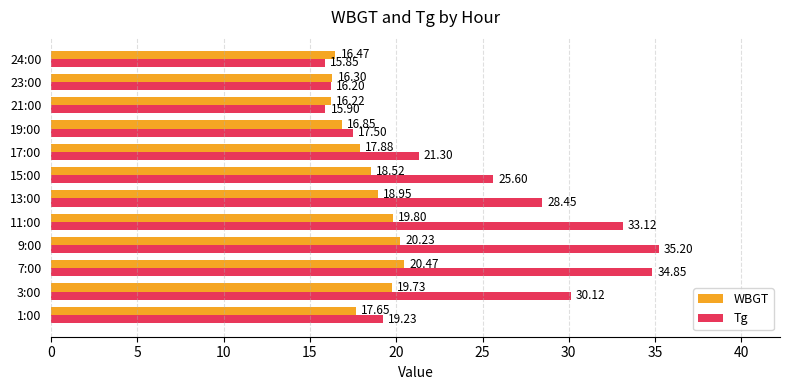

Which series changed the most between 7:00 and 15:00?

Tg